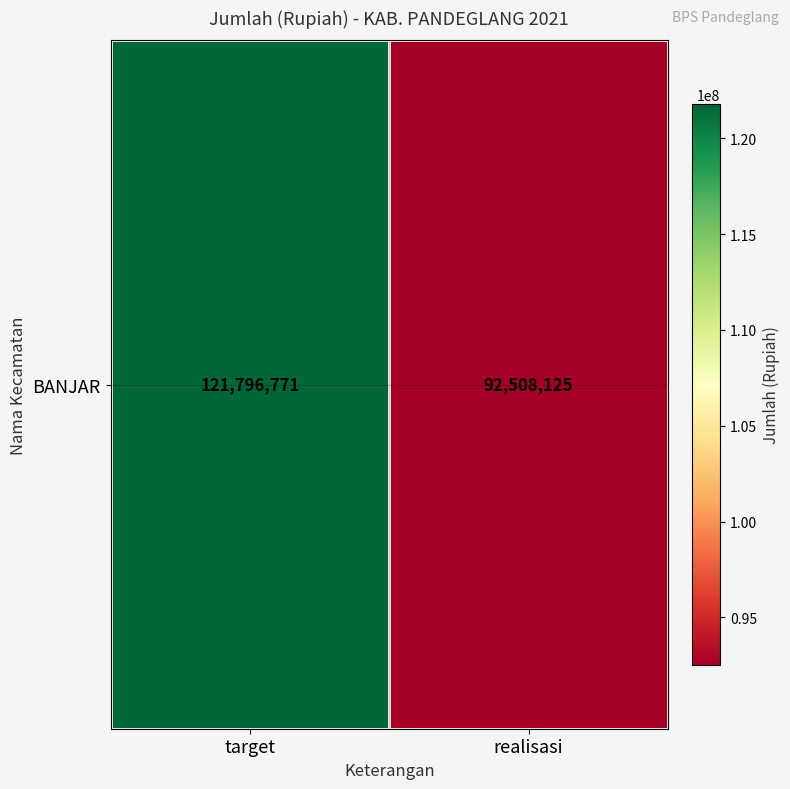

What is the difference between the values at target and realisasi?

29288646